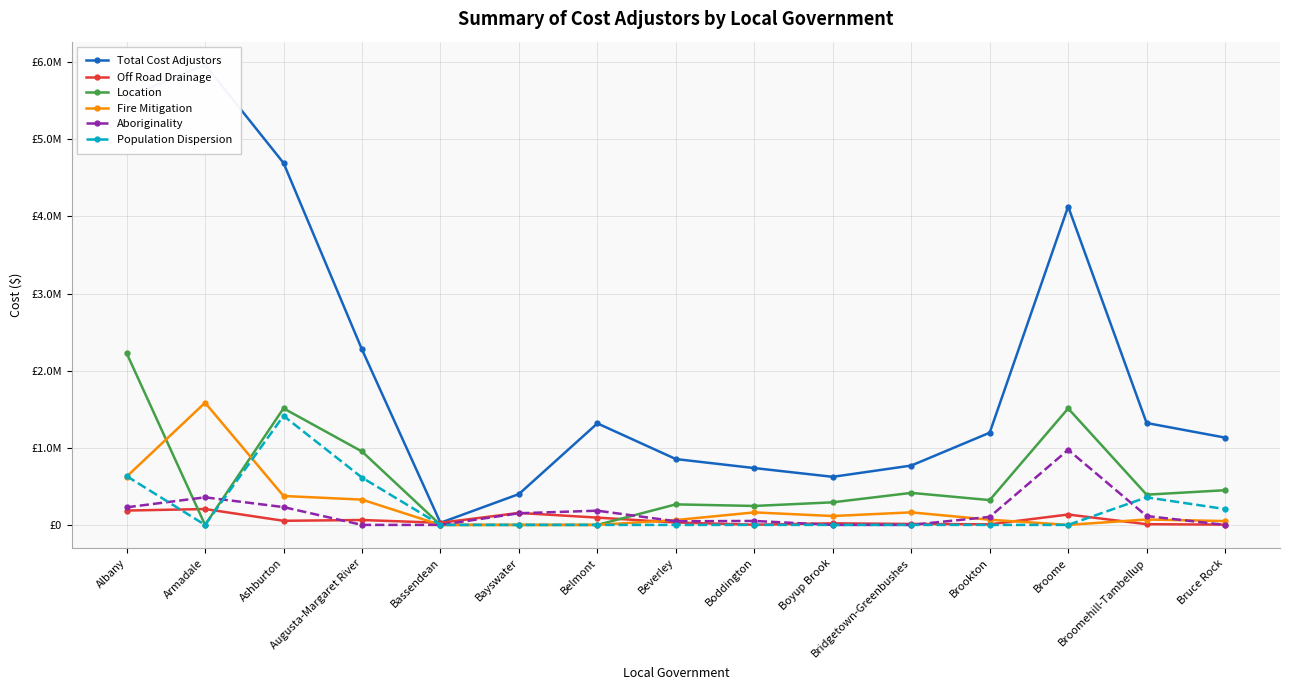

Where does the Fire Mitigation series first go above 69901?

Albany